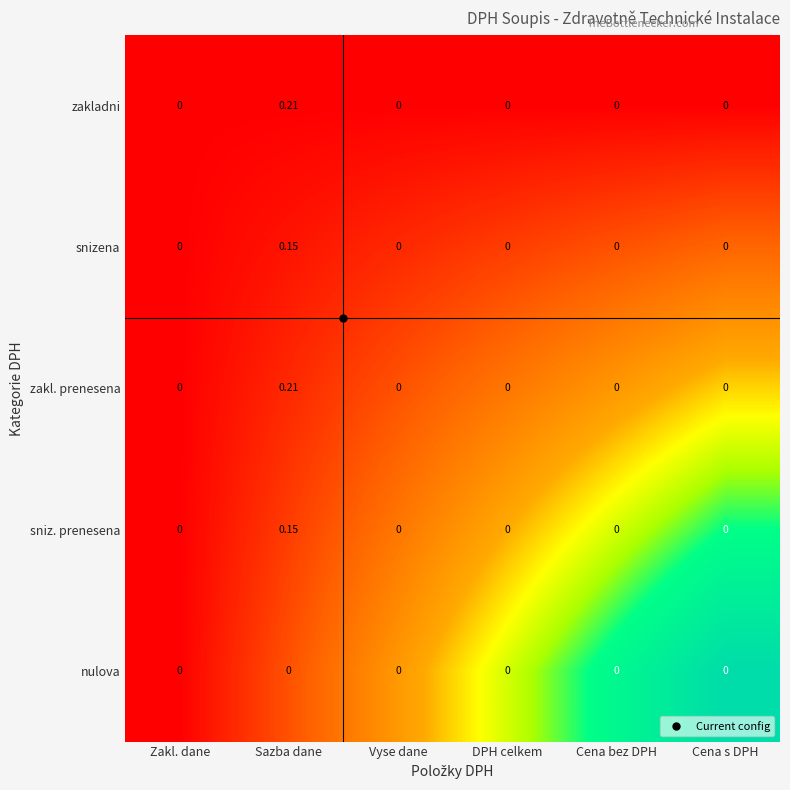

Which category has the highest value in the sniz. prenesena series?

Sazba dane